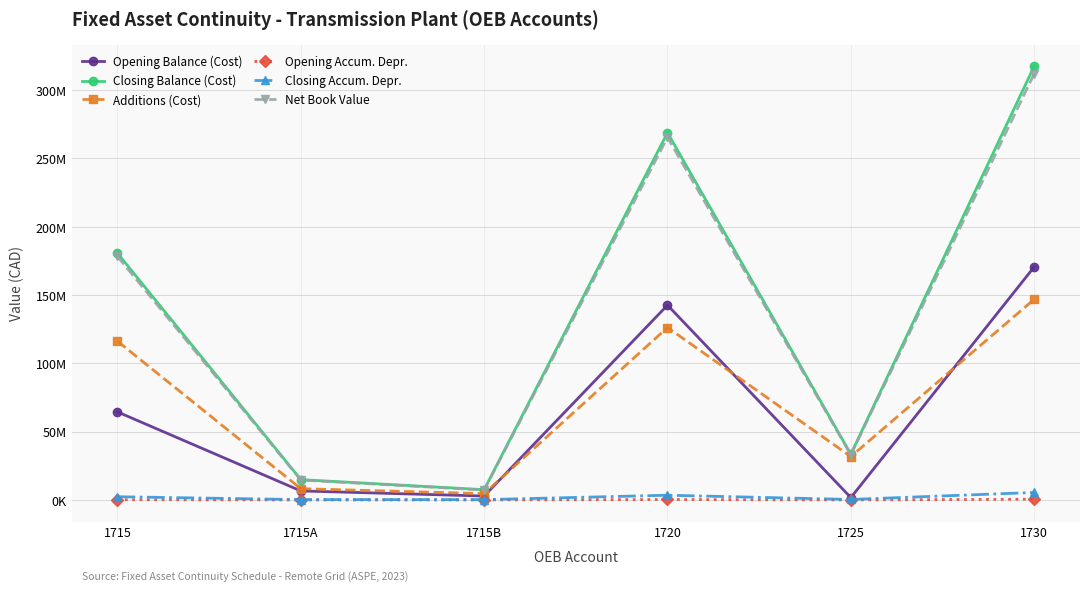

What are all the series names shown in the legend?

Opening Balance (Cost), Closing Balance (Cost), Additions (Cost), Opening Accum. Depr., Closing Accum. Depr., Net Book Value